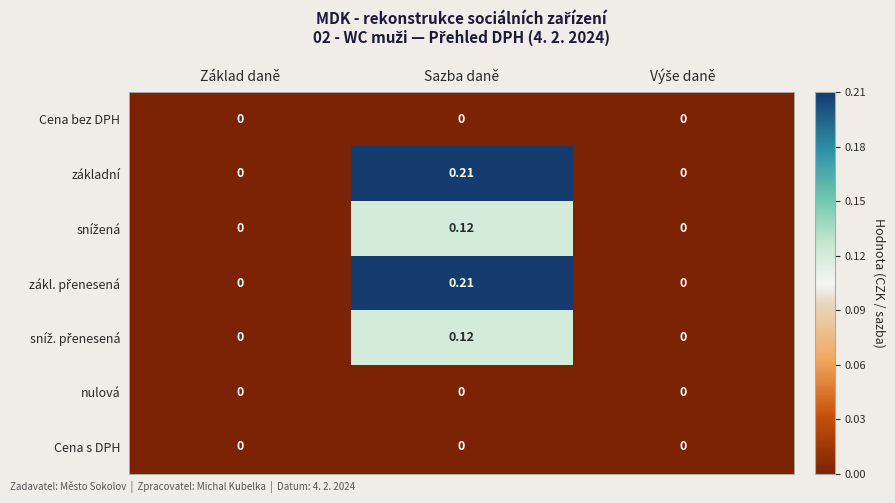

At which category does the chart reach its peak across all series?

Sazba daně